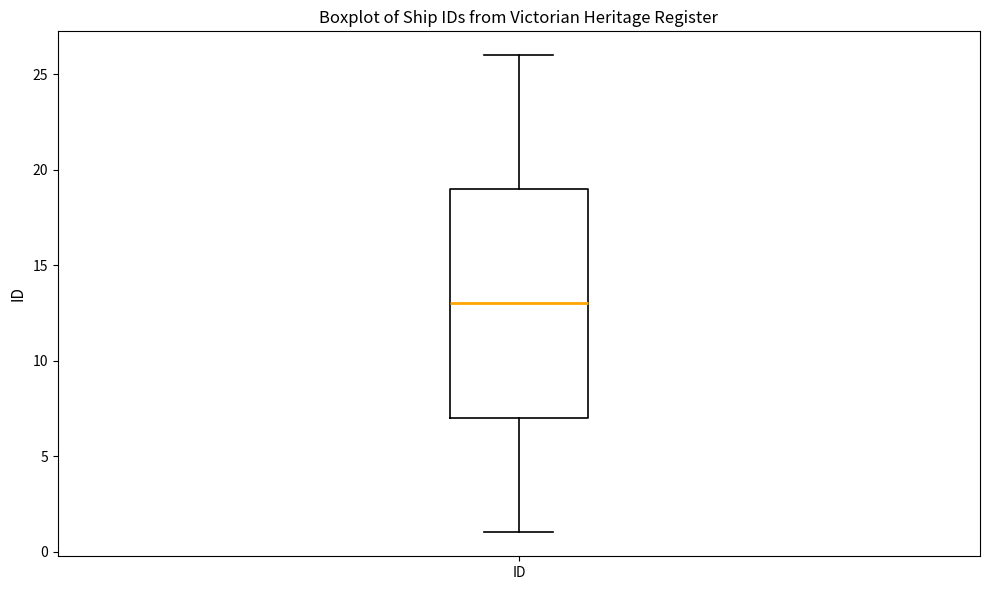

Transcribe this box plot: give where the median line is, the range the box spans, and where the two whiskers end, as read against the y-axis. The values are not printed on the chart, so give them approximately, as read against the axis.

median 13, box 7 to 19, whiskers 1 to 26